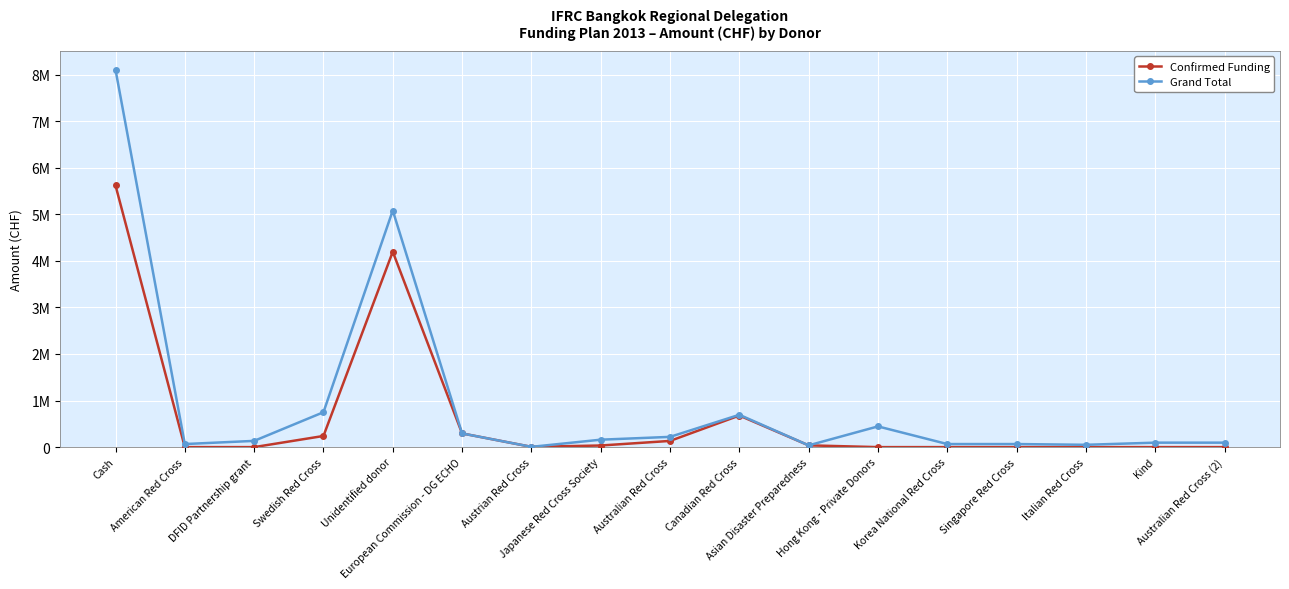

What is the maximum value shown in the chart?

8105817